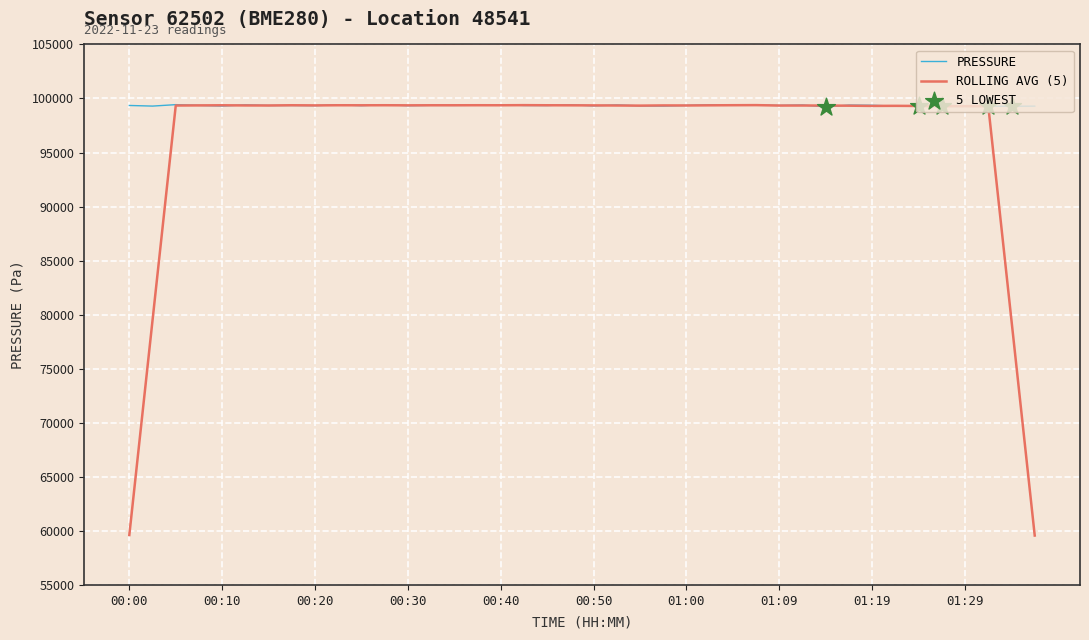

Which series has the largest range (max minus min)?

ROLLING AVG (5)